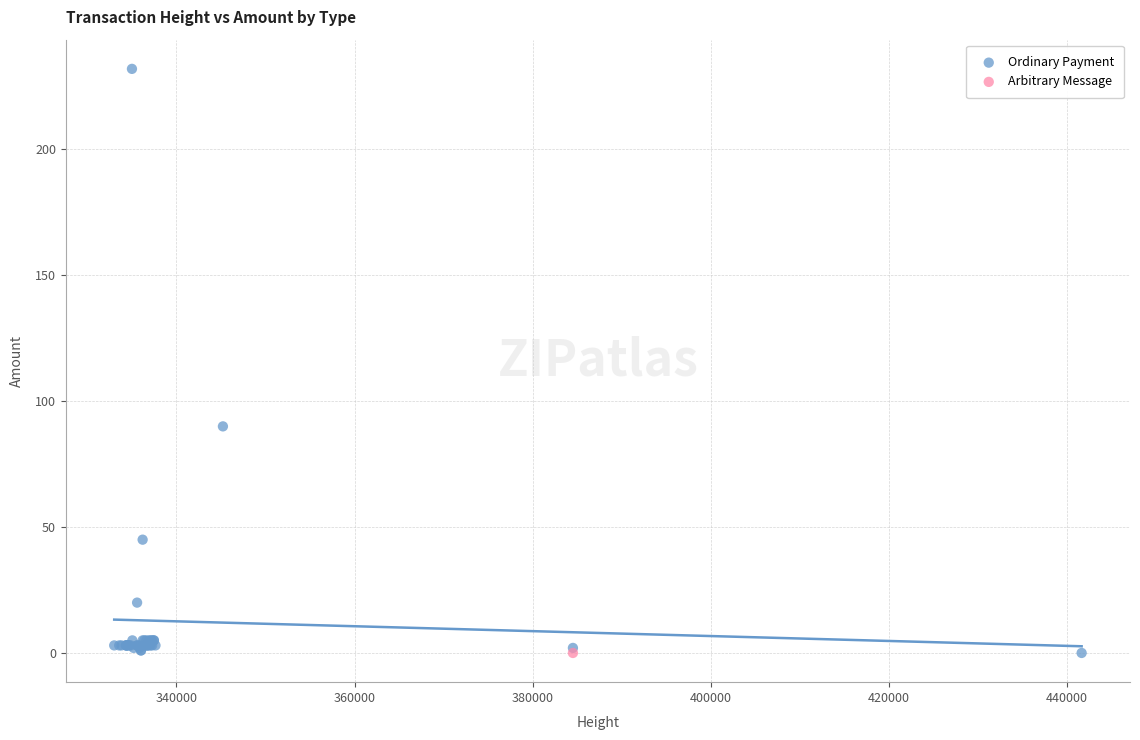

What are all the series names shown in the legend?

Ordinary Payment, Arbitrary Message